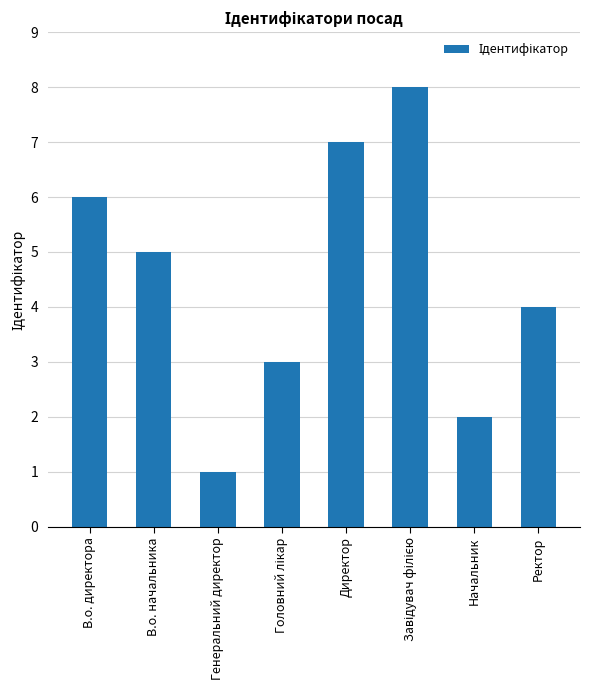

How many data points are less than 5?

4